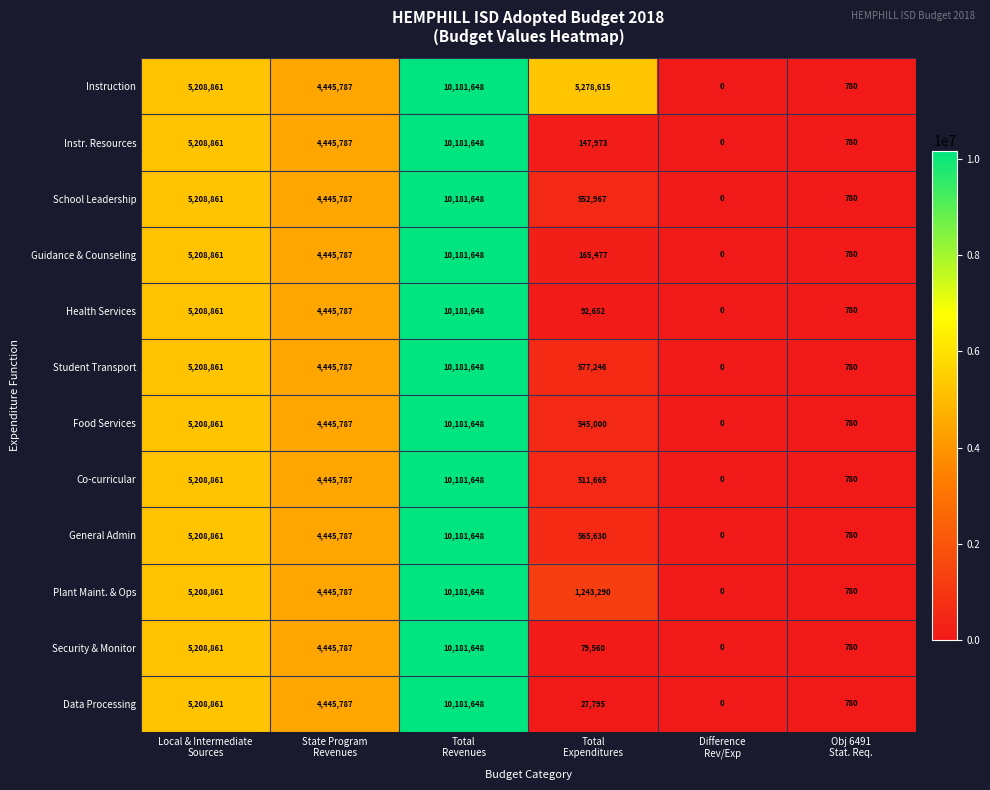

What is the difference between the maximum and minimum values in the Health Services series?

10181648